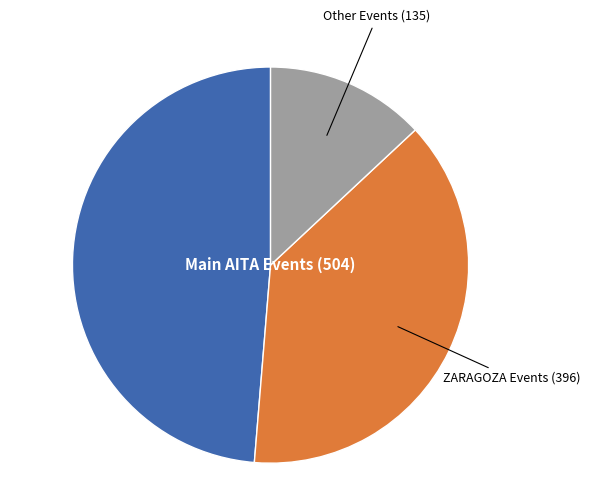

Which slice is the largest?

Main AITA Events (504)